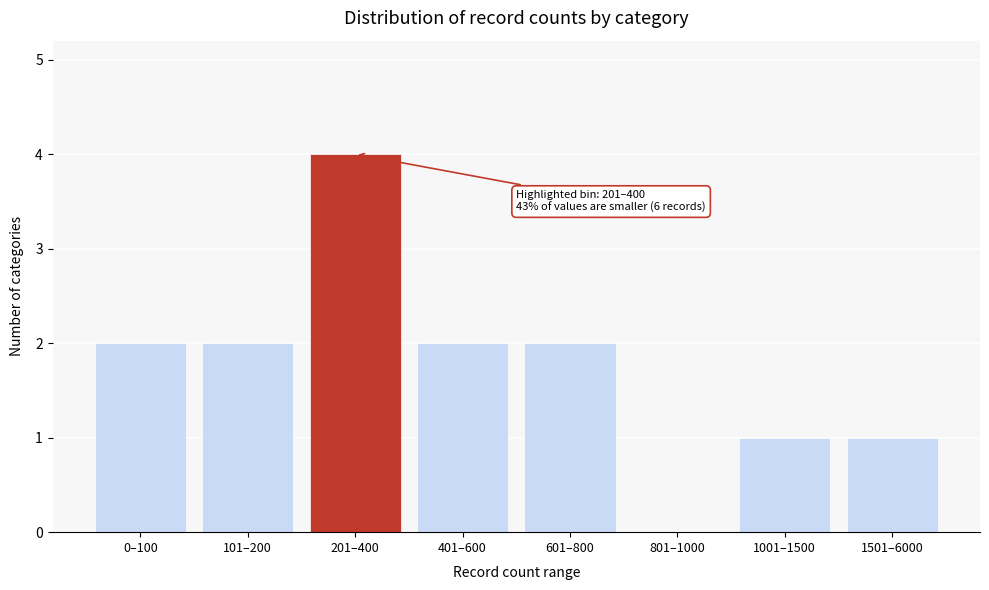

Reading right to left, list all the values displayed in this chart.

1501–6000=1	1001–1500=1	801–1000=0	601–800=2	401–600=2	201–400=4	101–200=2	0–100=2